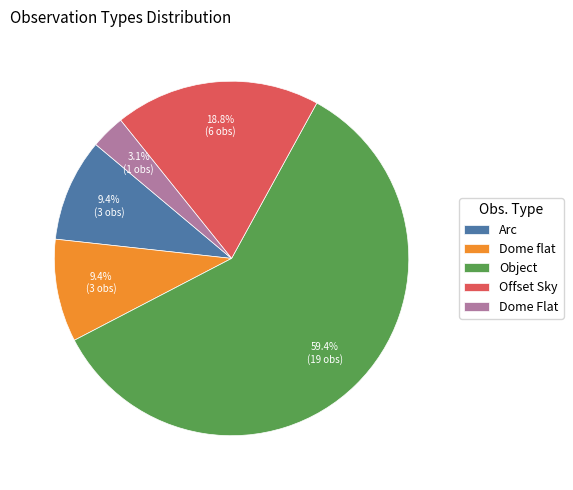

Which slice is the smallest?

Dome Flat